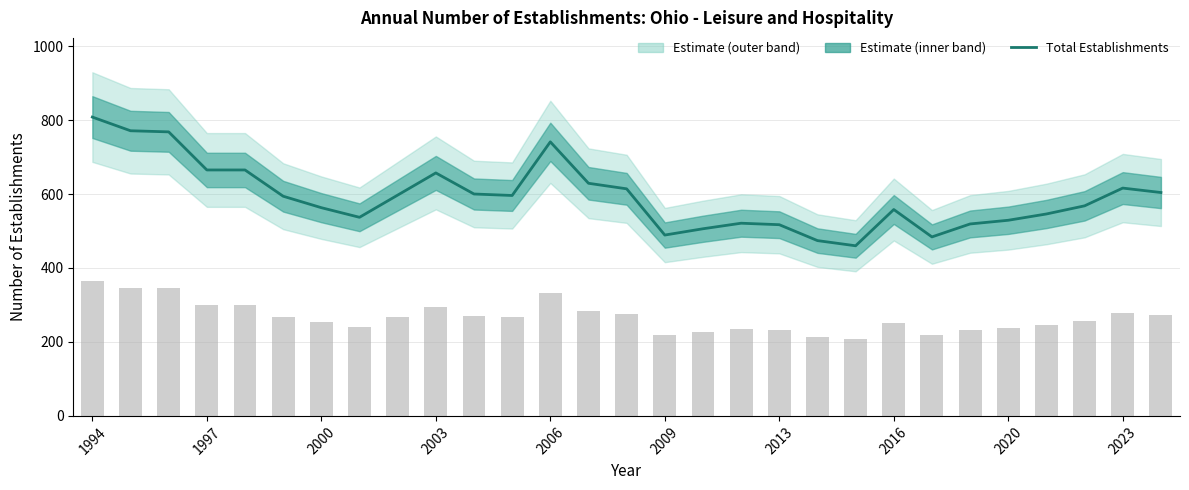

Reading right to left, extract all data points from this chart.

604	616	568	546	529	519	484	558	460	474	517	521	506	489	614	629	741	596	600	657	597	537	563	594	665	665	768	771	808